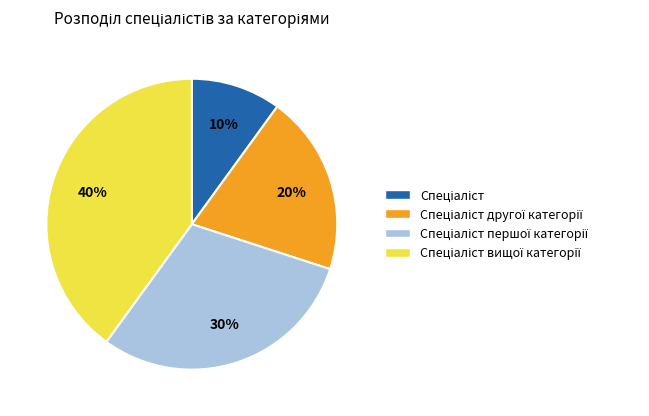

To the nearest percent, what is the average slice percentage?

25%